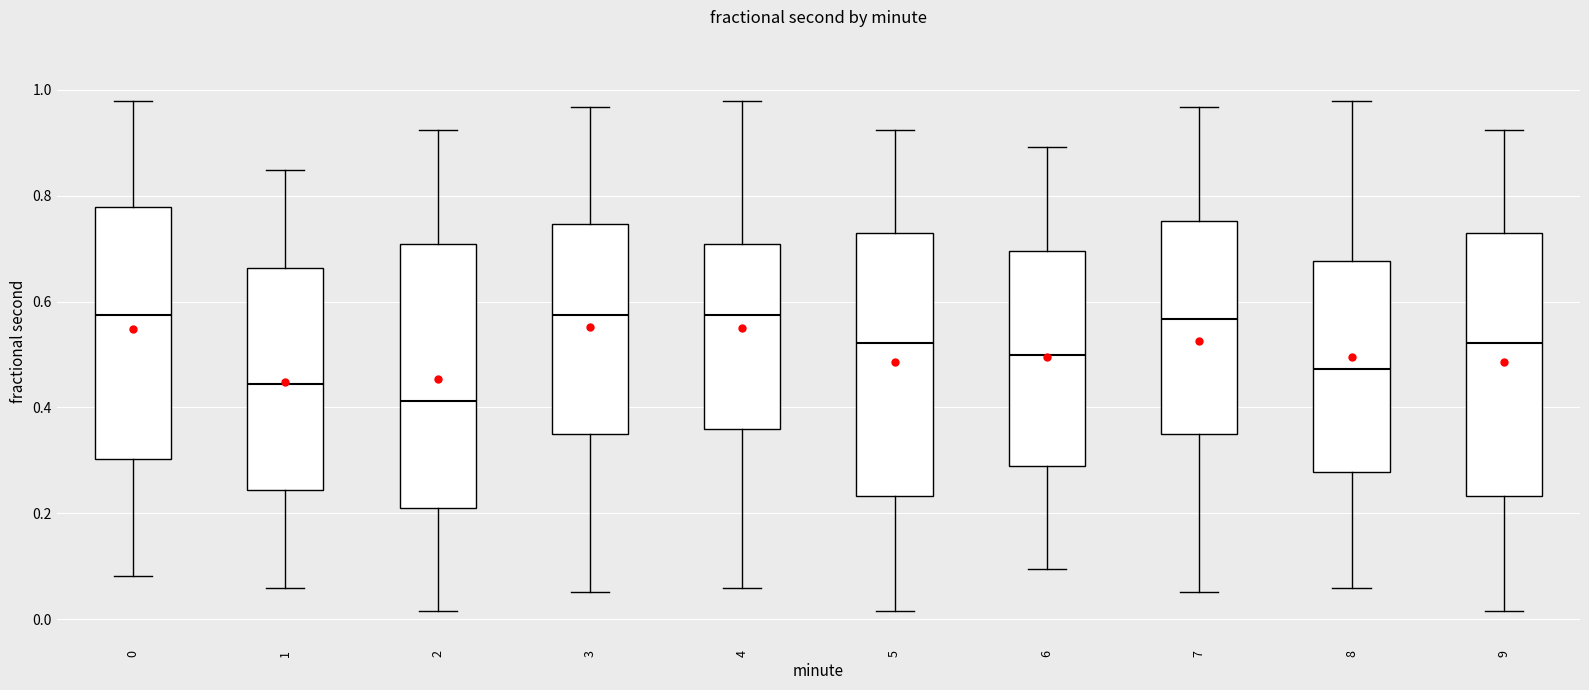

Where does the median line of the box at x = 5 sit on the y-axis? The values are not printed on the chart, so give them approximately, as read against the axis.

0.52